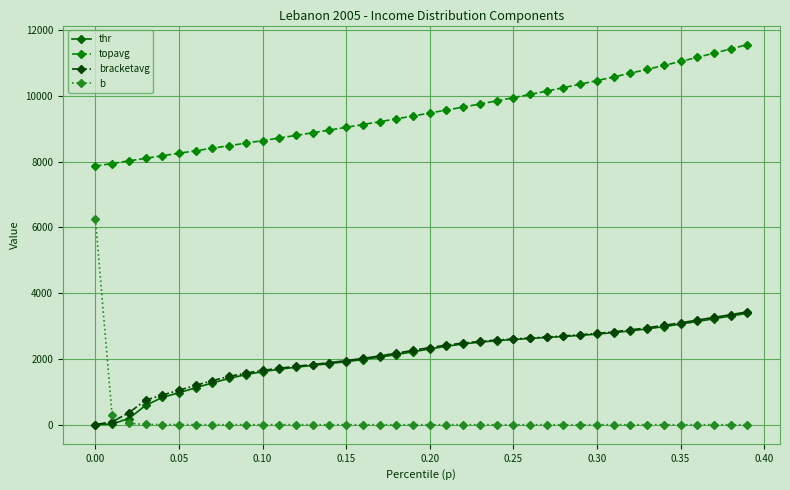

True or false: topavg and b cross at least once.

False